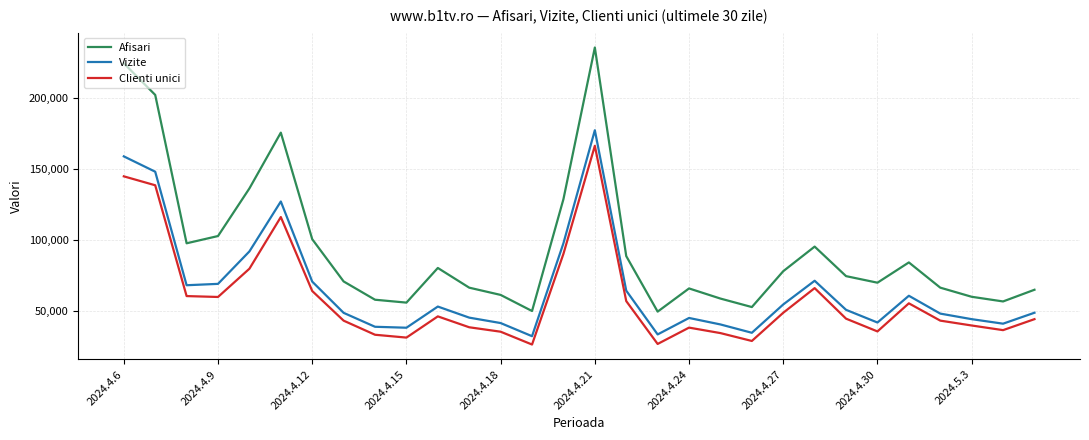

Rank the series by their maximum value, from highest to lowest.

Afisari, Vizite, Clienti unici